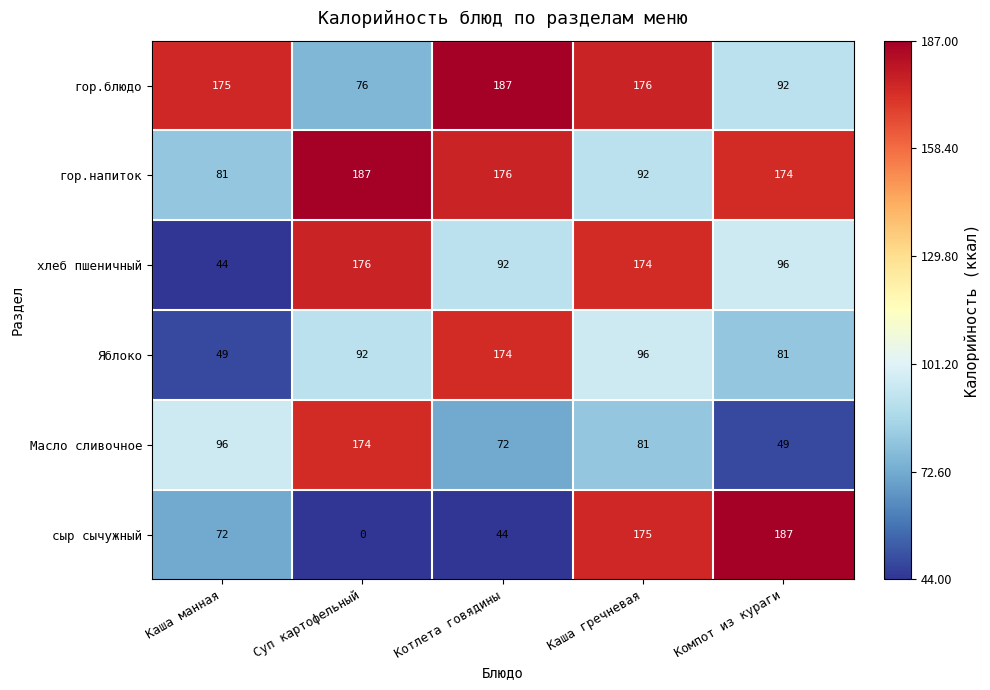

Where does the хлеб пшеничный series first go above 96?

Суп картофельный